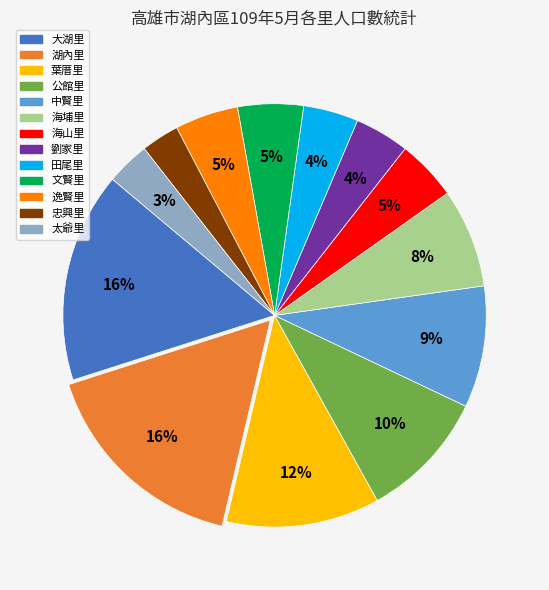

Is it true that 田尾里 is 4% of the pie?

True